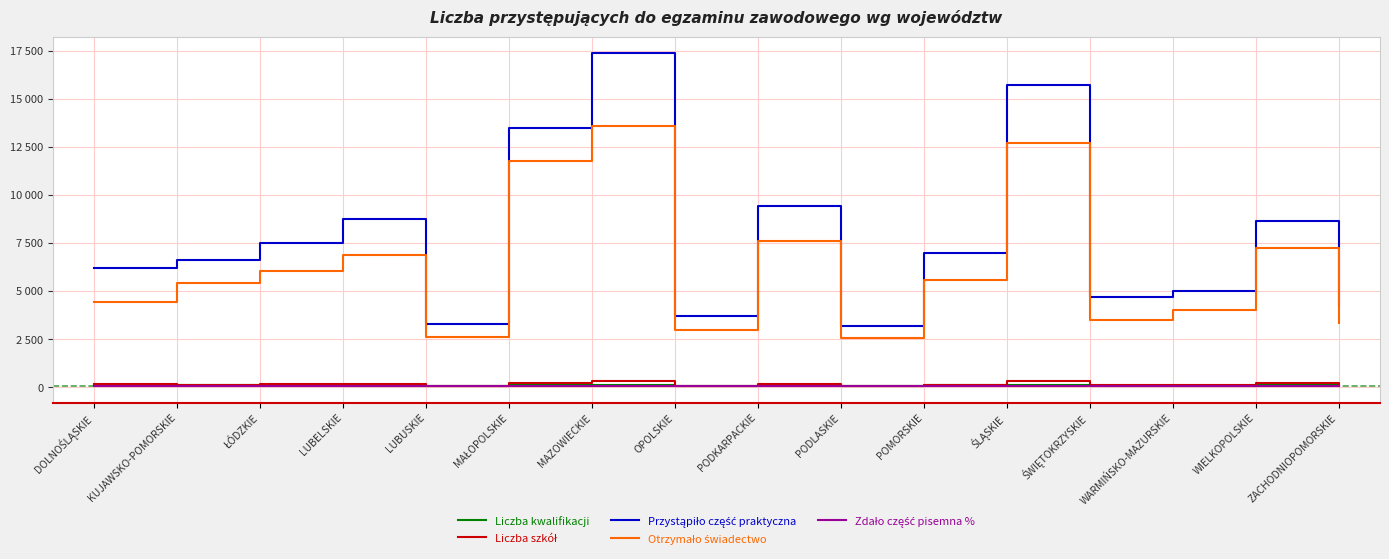

Where is the first local minimum for Liczba szkół?

KUJAWSKO-POMORSKIE